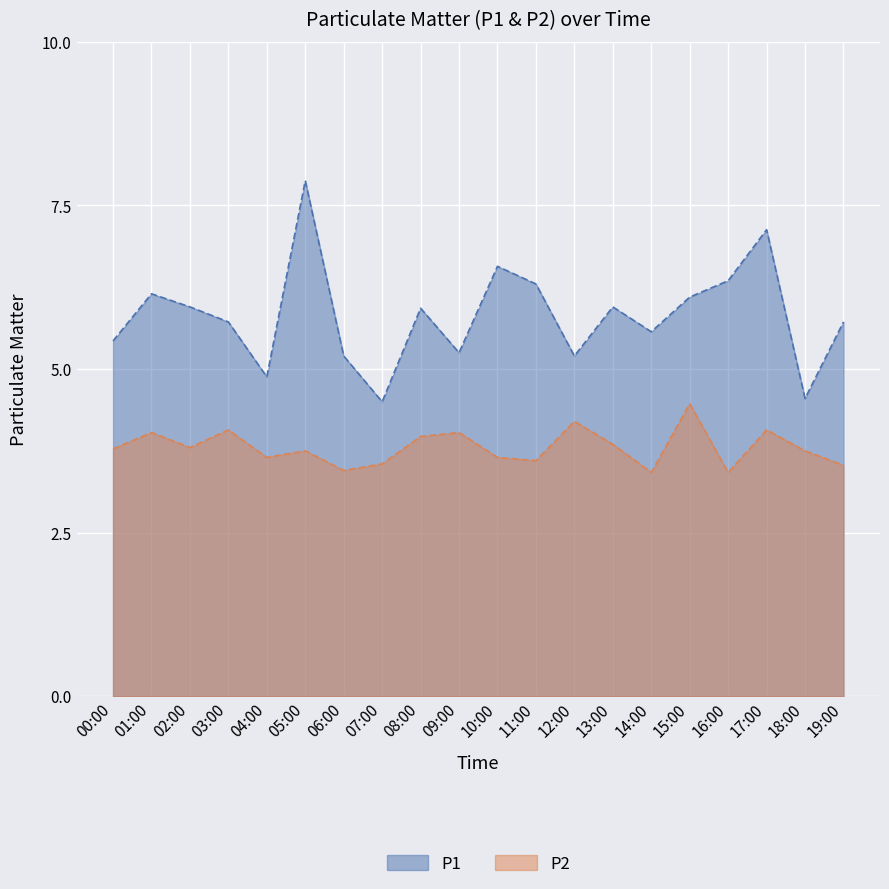

Is it true that P2 equals 7.3 at 03:00?

False